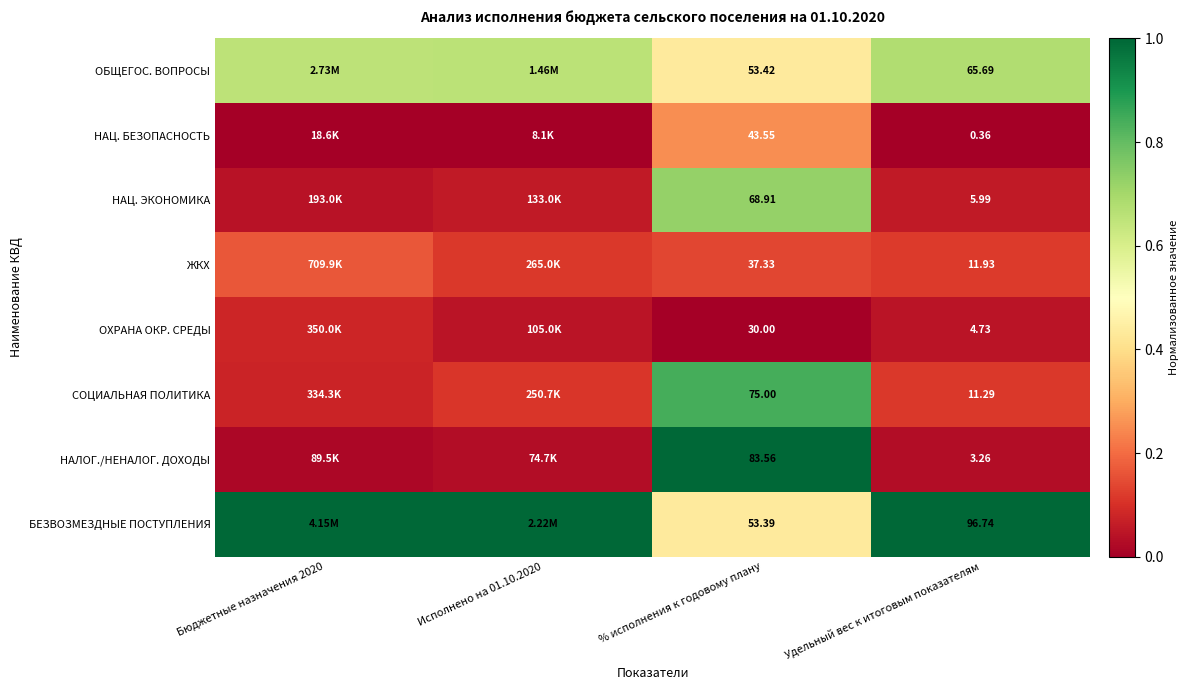

Which series changed the most between % исполнения к годовому плану and Удельный вес к итоговым показателям?

НАЛОГ./НЕНАЛОГ. ДОХОДЫ